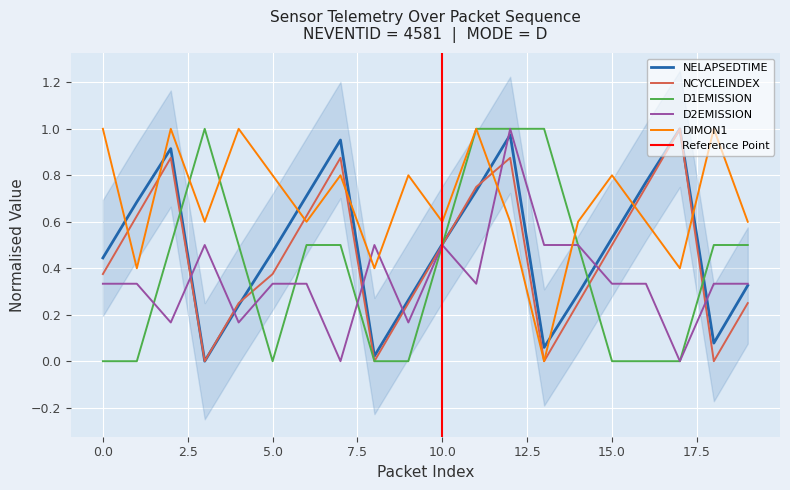

How many series are shown in this chart?

5